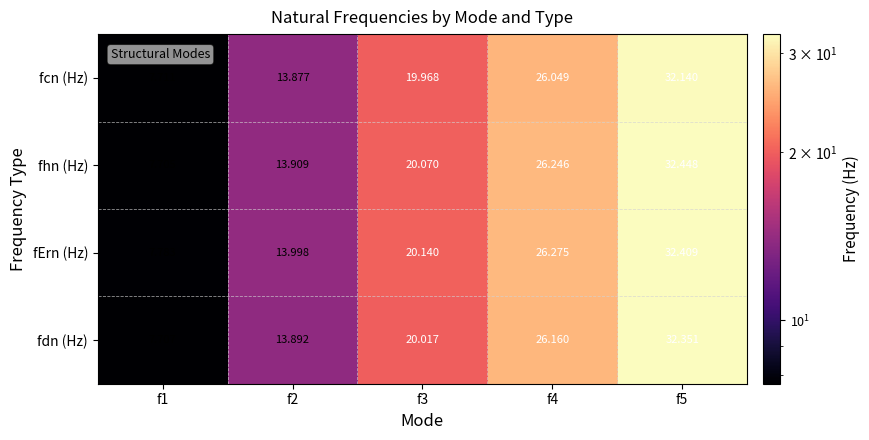

Between f1 and f5, which series saw the biggest shift?

fhn (Hz)